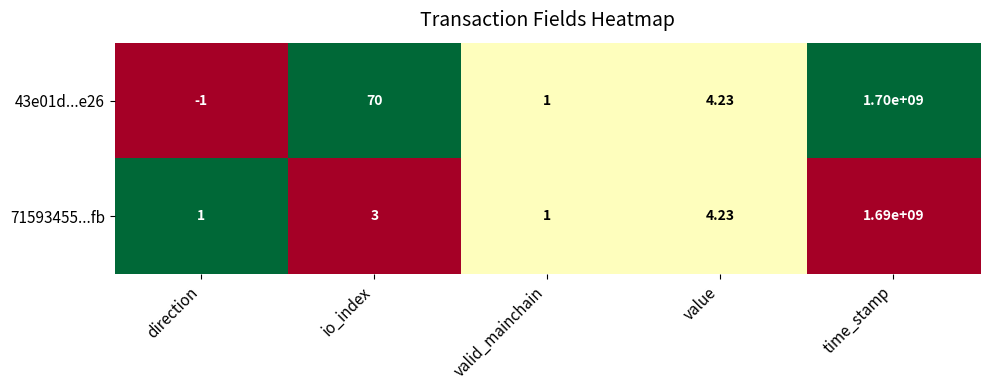

What is the difference between the highest and lowest values at io_index?

67.0